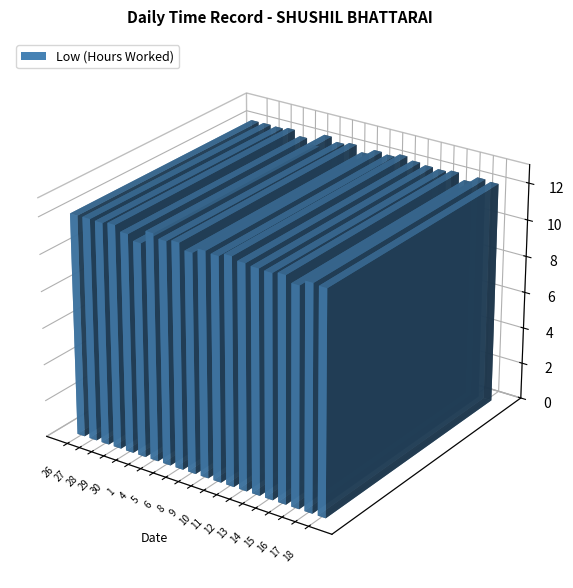

What is the difference between the Low values at 8 and 14?

0.2